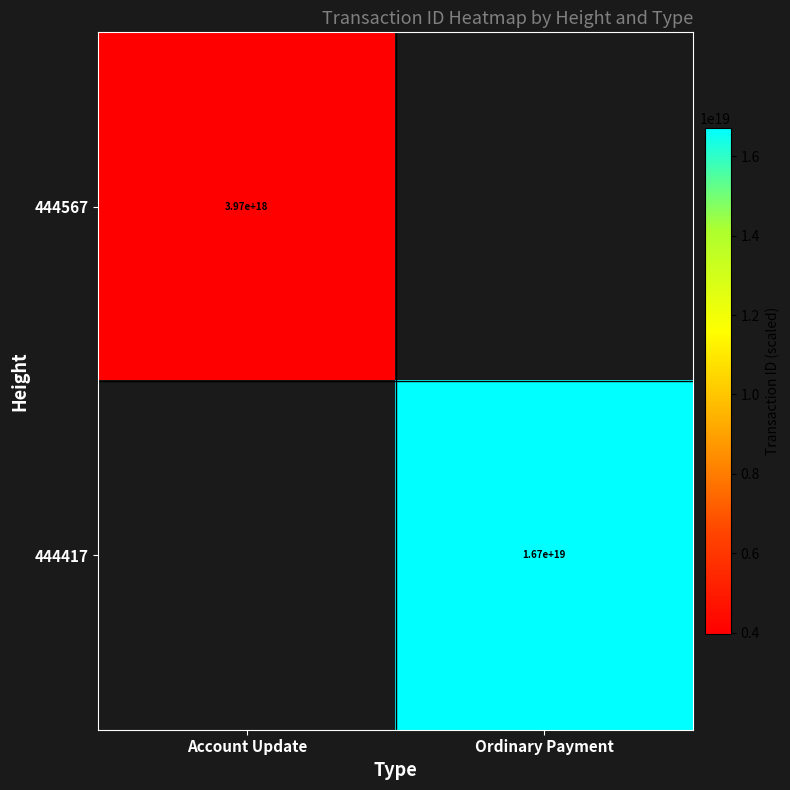

True or false: 444567 has a value of 3970000000000000000 at Account Update.

True